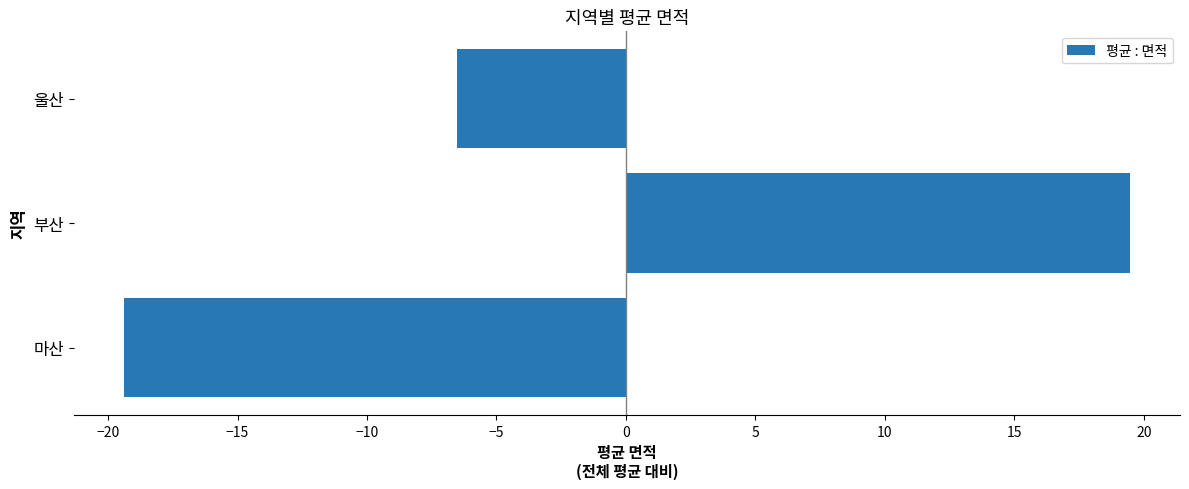

Does the chart contain any negative values?

Yes